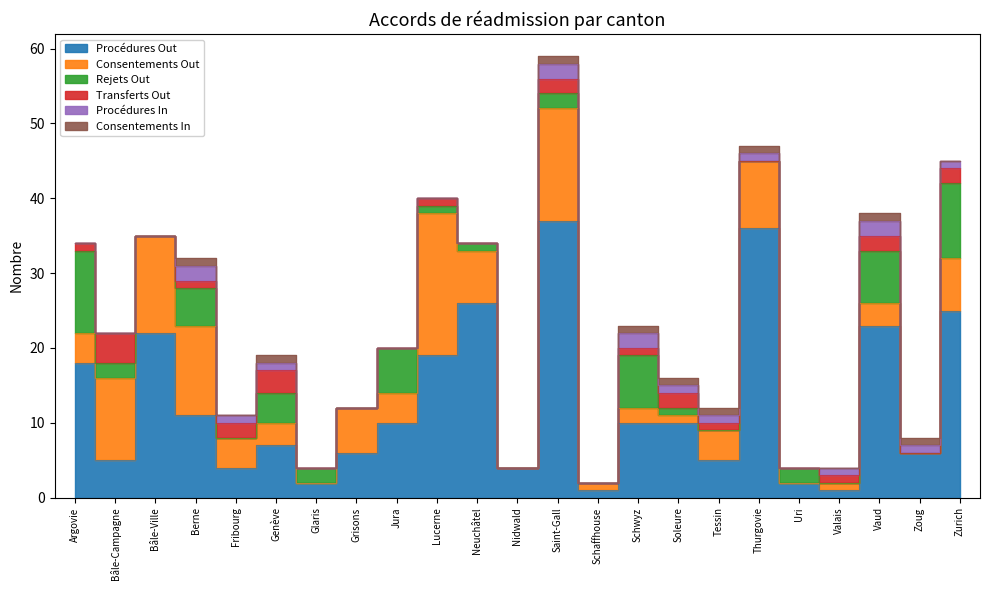

What is the sum of the Consentements Out values at Thurgovie and Uri?

9